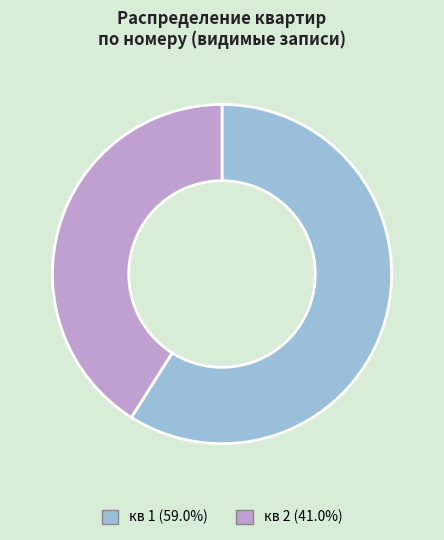

Approximately how many times larger is the value at кв 2 compared to кв 1?

0.7